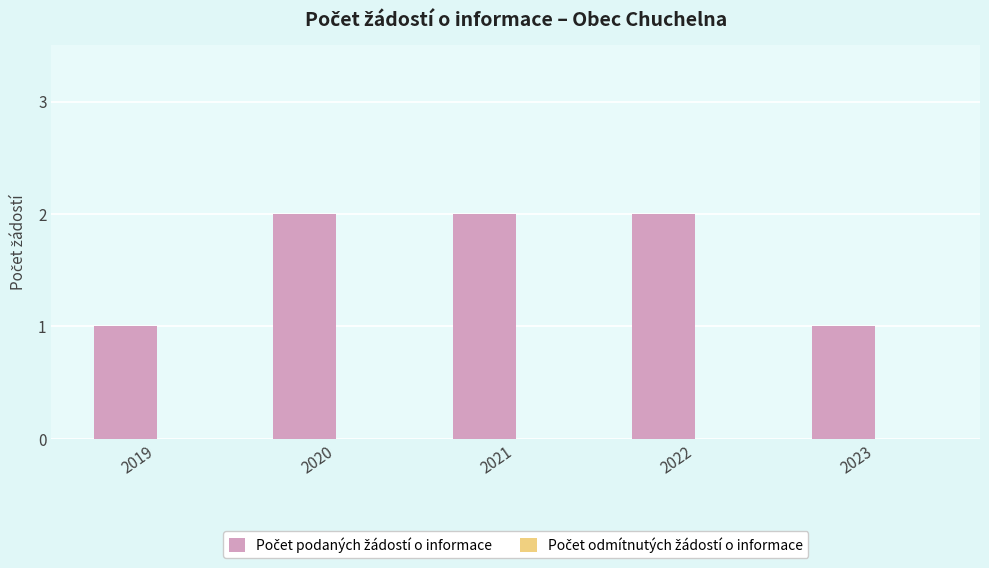

What is the sum of all values?

8